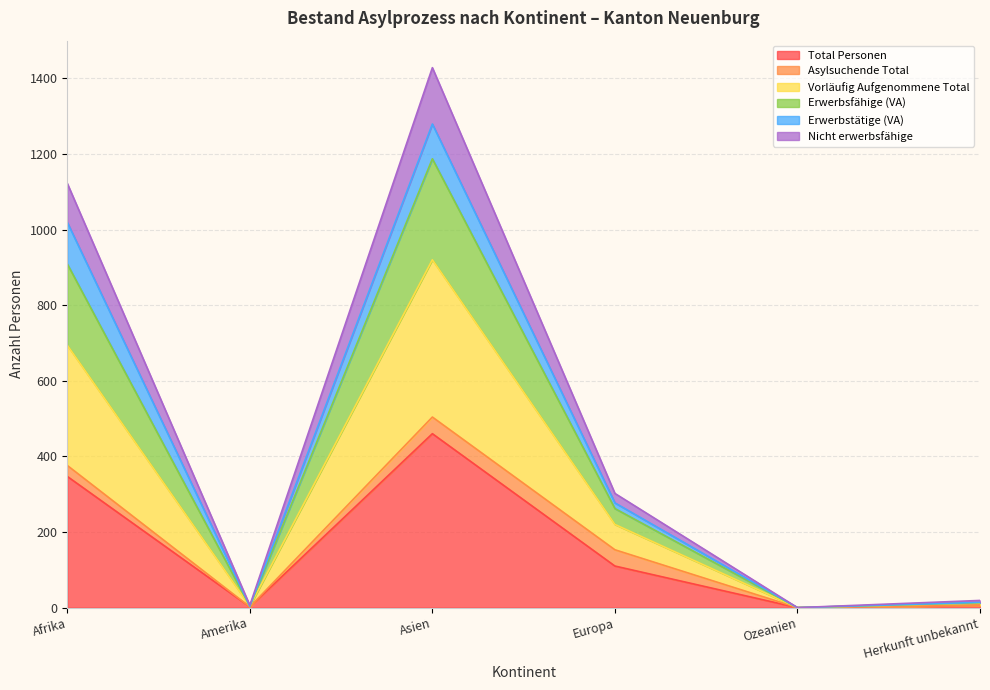

What is the sum of the Nicht erwerbsfähige values at Herkunft unbekannt and Ozeanien?

13